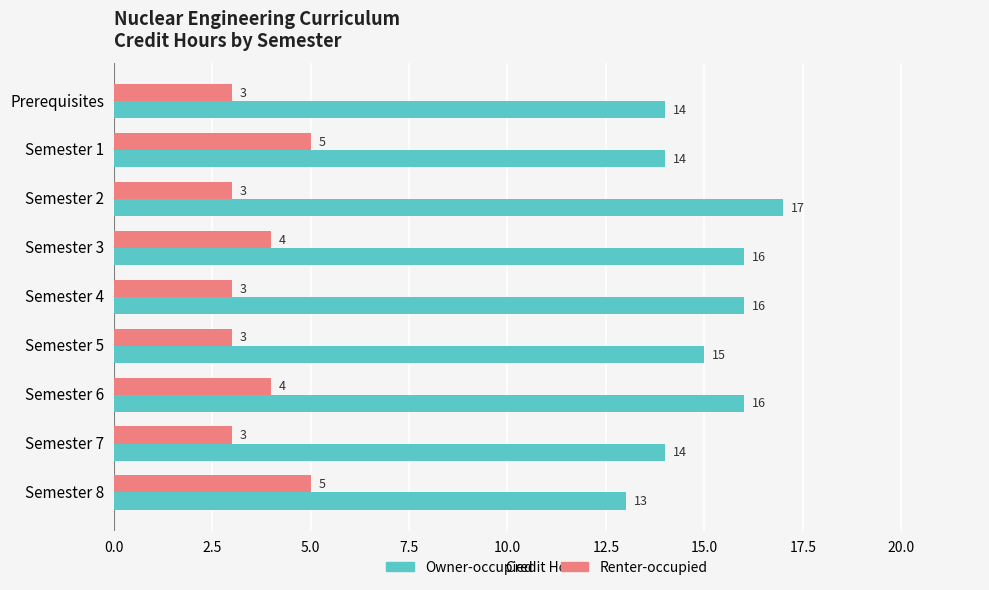

How many Owner-occupied values are between 14 and 16?

7